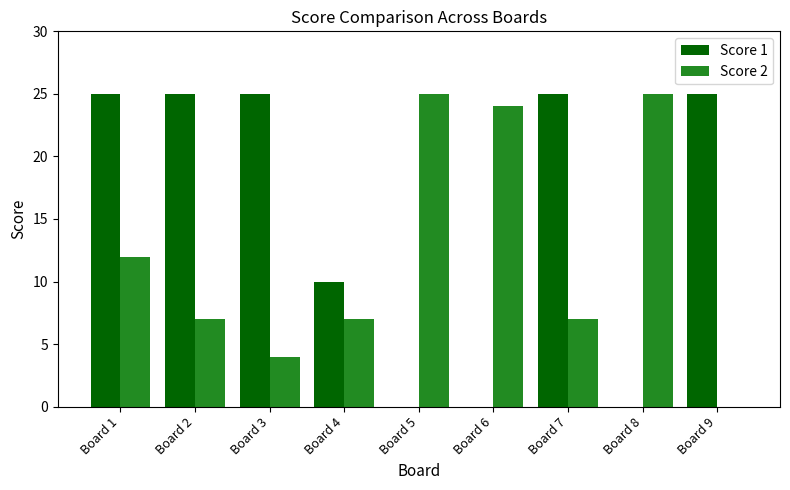

What are all the series names shown in the legend?

Score 1, Score 2